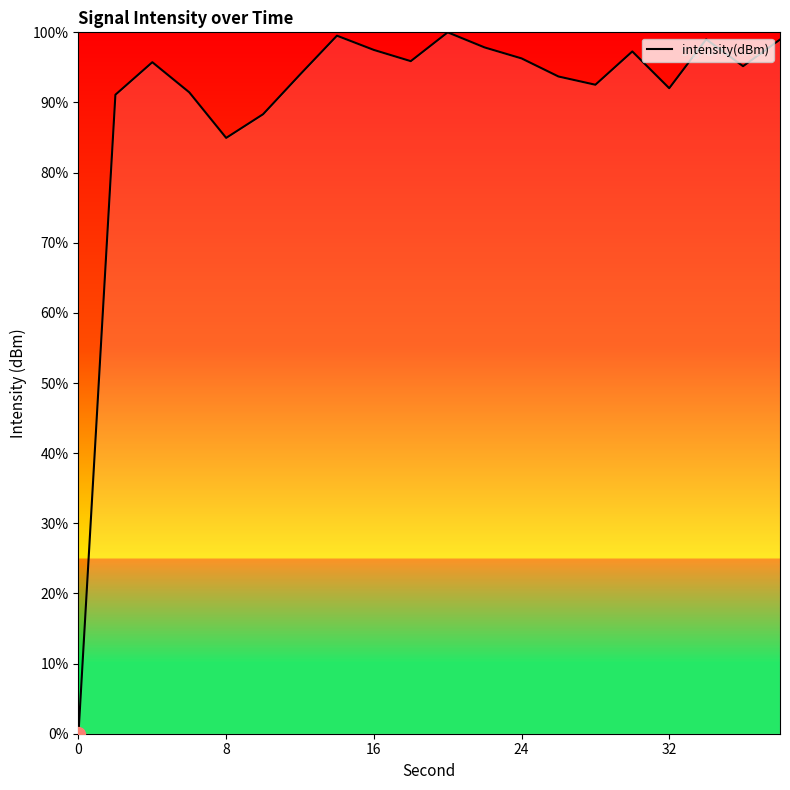

How many lines are shown in the chart?

1